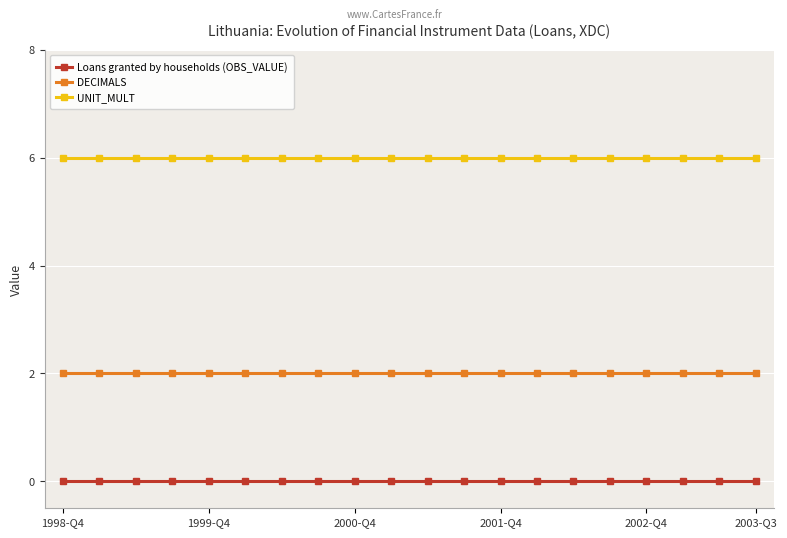

What are all the series names shown in the legend?

Loans granted by households (OBS_VALUE), DECIMALS, UNIT_MULT